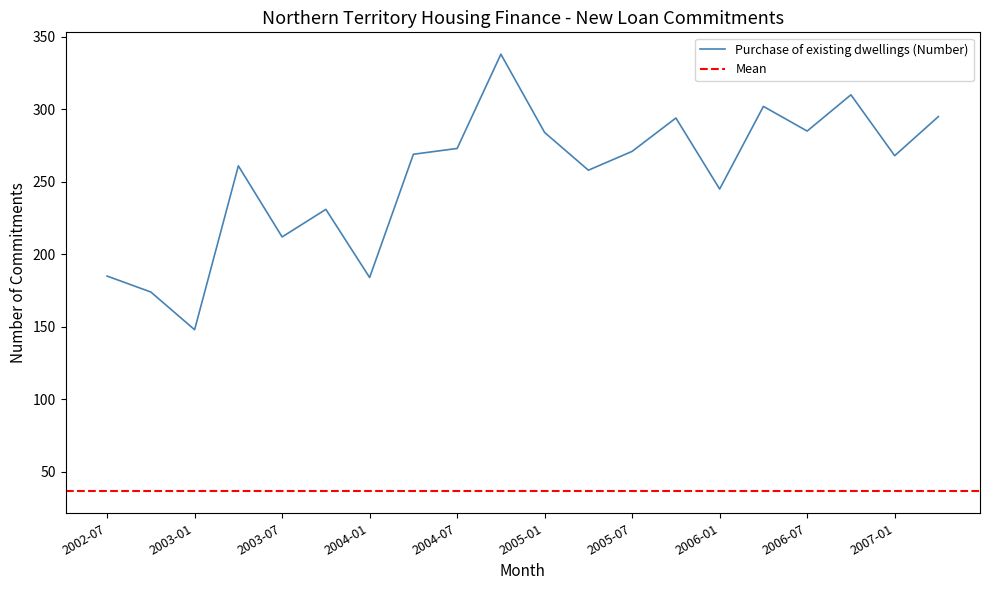

At which category does Purchase of existing dwellings (Number) reach its first local valley?

2003-01